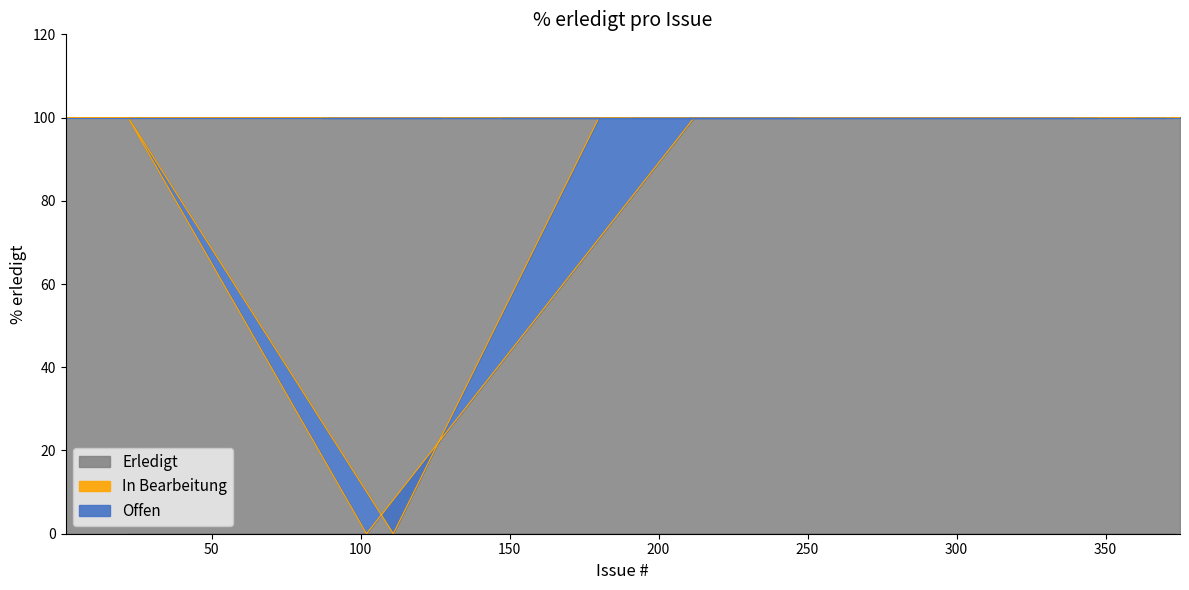

What is the maximum value for Erledigt?

100